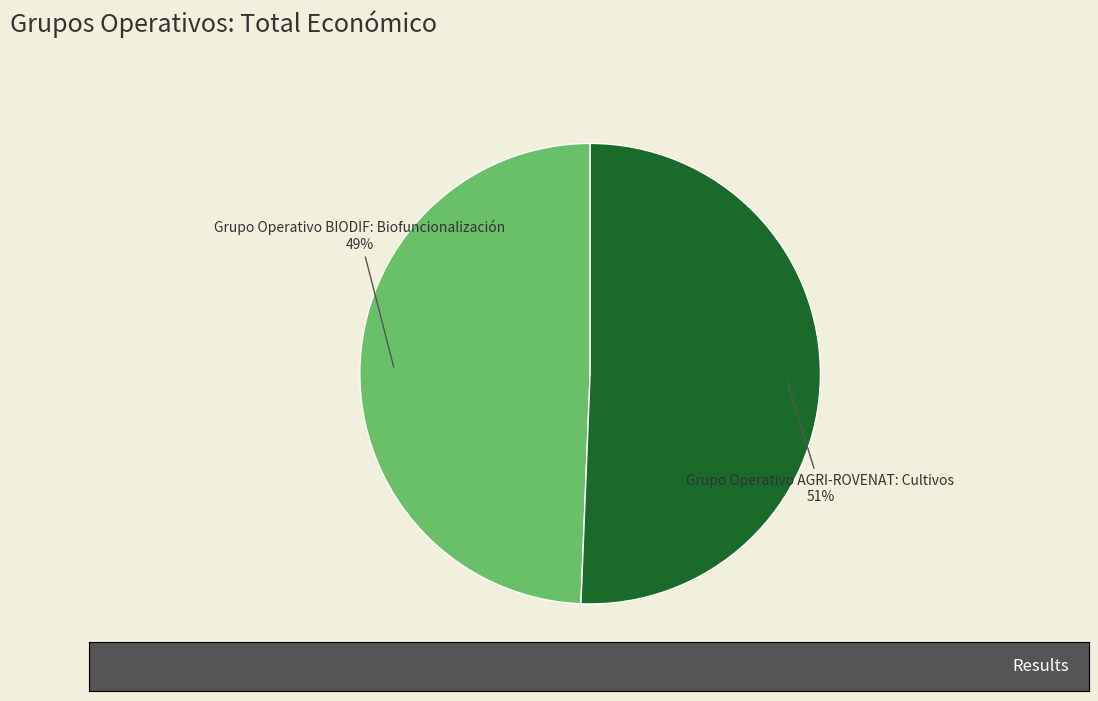

To the nearest percent, what is the combined percentage of Grupo Operativo AGRI-ROVENAT: Cultivos and Grupo Operativo BIODIF: Biofuncionalización?

100%